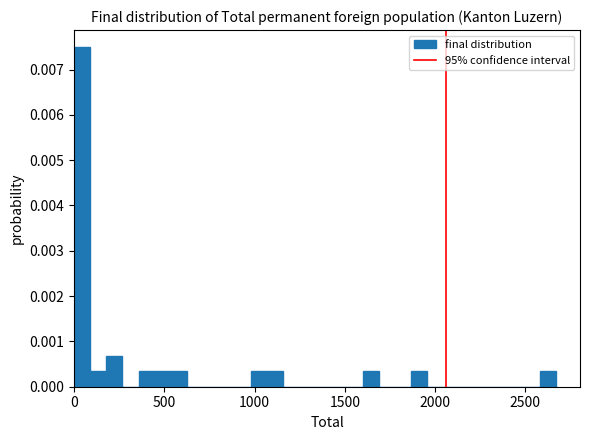

Read against the x-axis, roughly where is the centre of the tallest bar?

50